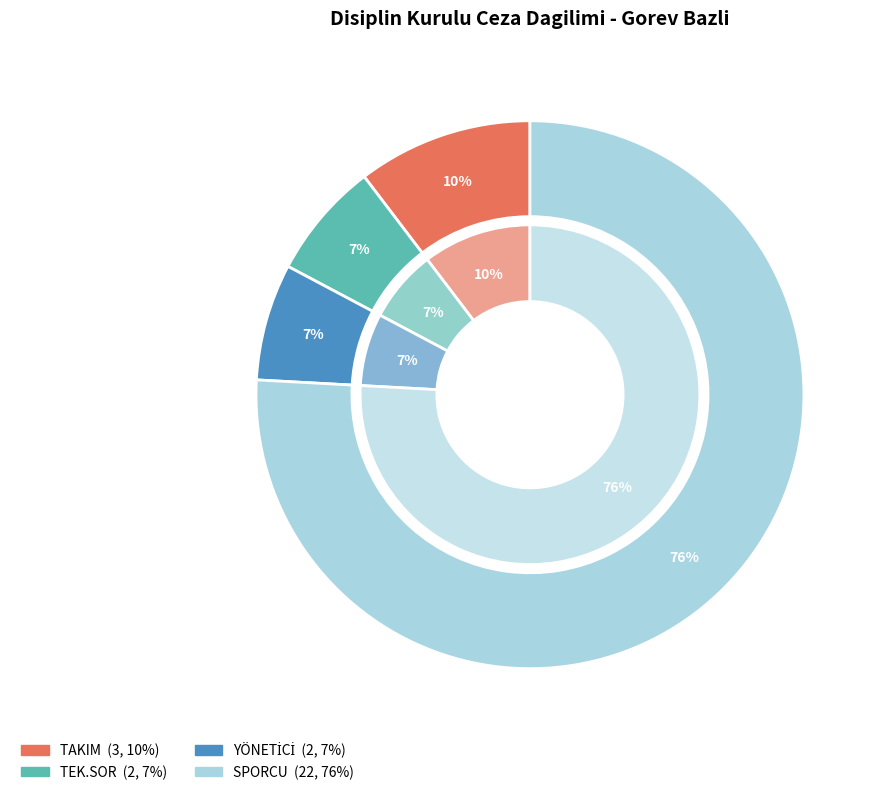

Is there any slice that represents more than half of the pie?

No